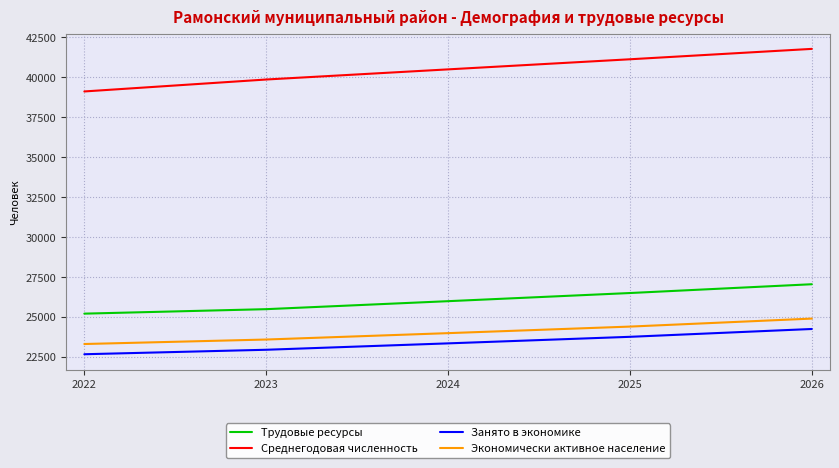

What are all the series names shown in the legend?

Трудовые ресурсы, Среднегодовая численность, Занято в экономике, Экономически активное население